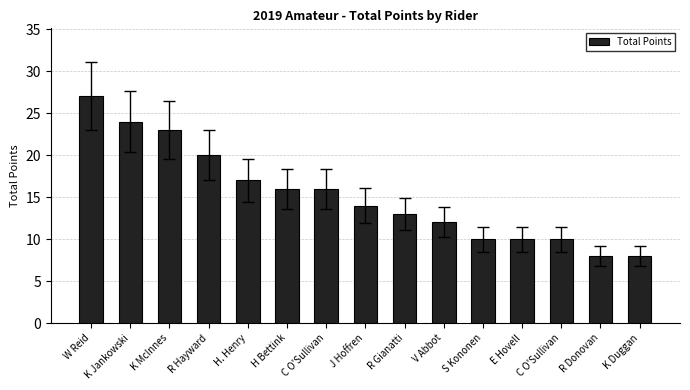

What is the label of the 4th bar from the left?

R Hayward